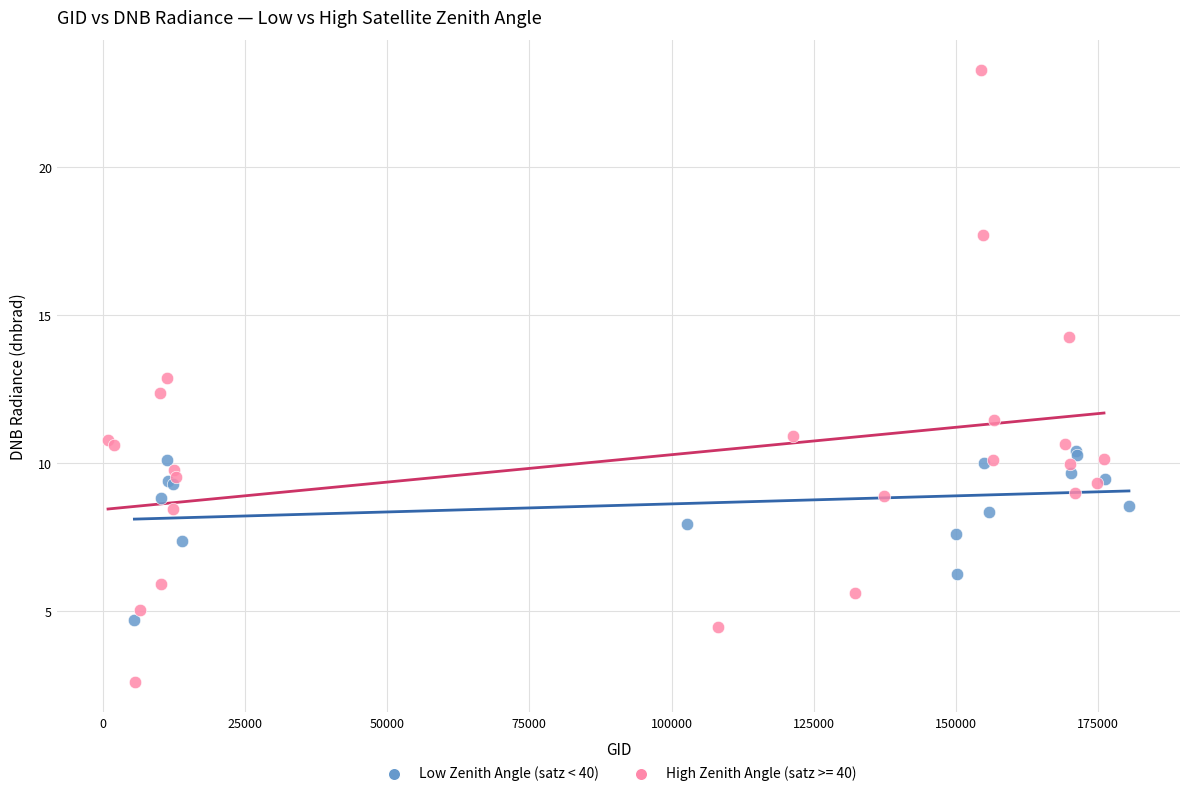

Which series contains the lowest Y value?

High Zenith Angle (satz >= 40)